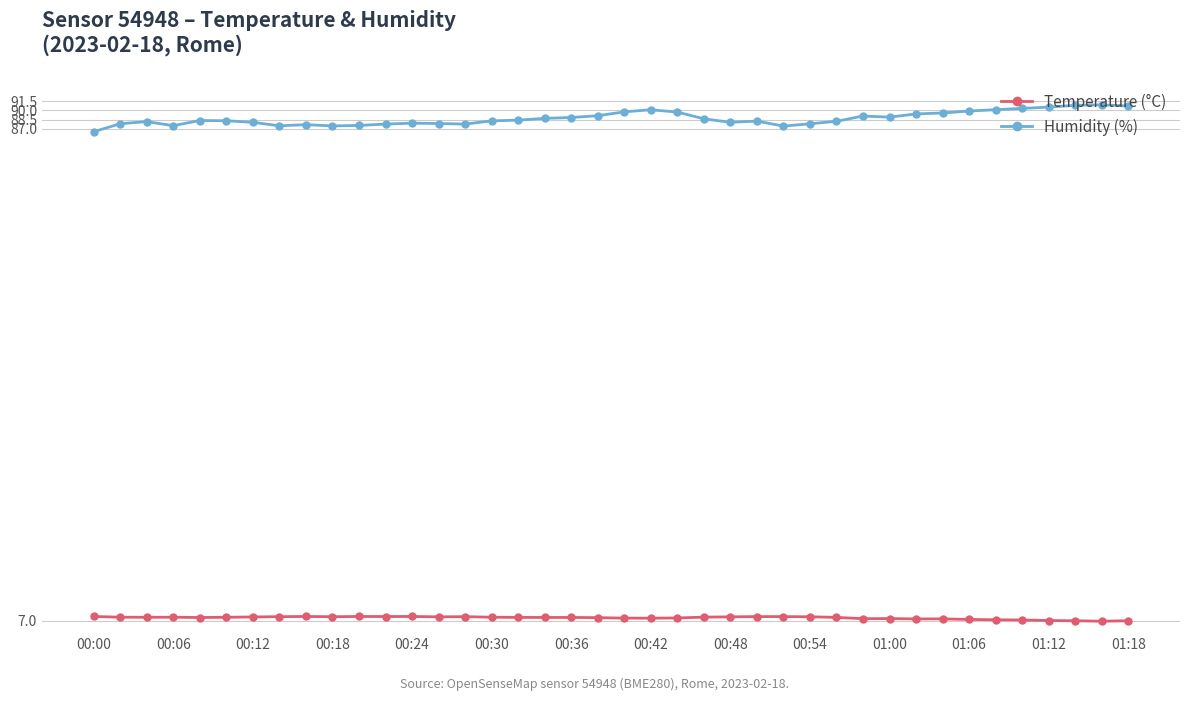

What is the value of the Humidity (%) point at the 3rd from the left?

88.2